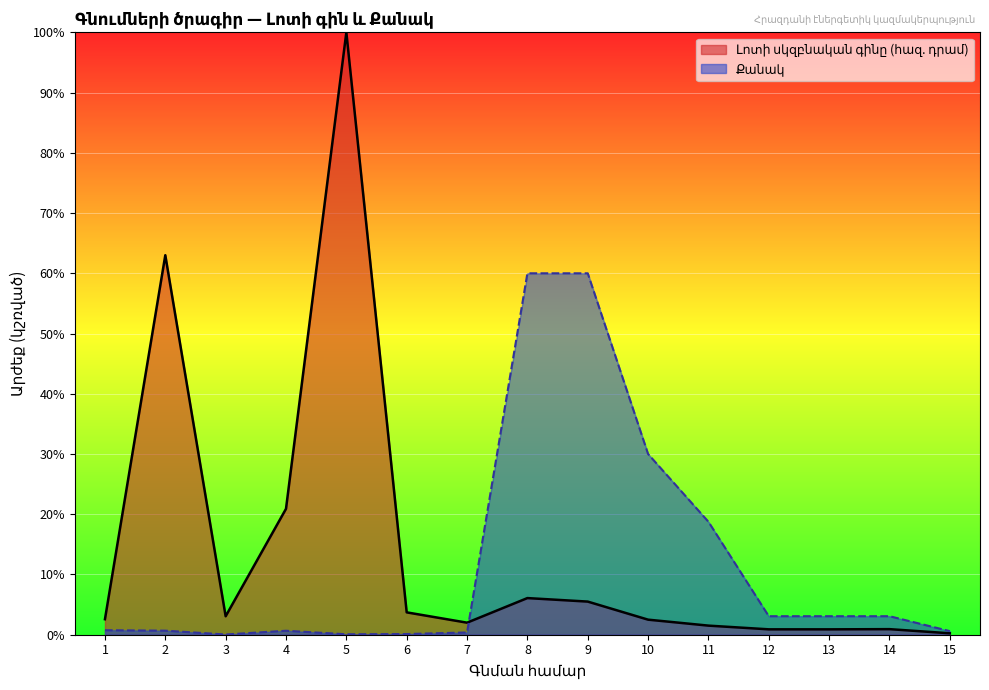

List the series in order of their overall mean, highest first.

Լոտի սկզբնական գինը (հազ. դրամ), Քանակ